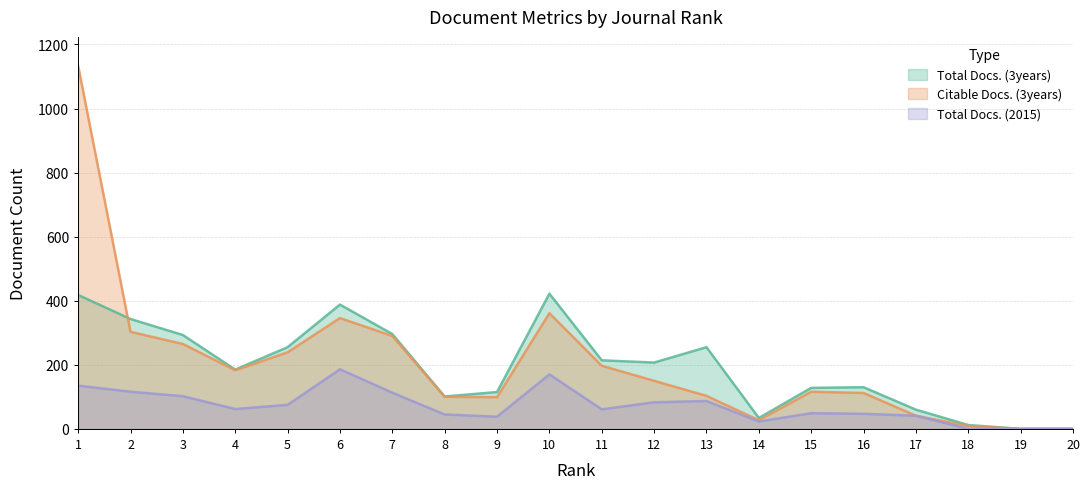

Reading left to right, list all the values displayed in this chart.

Total Docs. (3years): 418	343	293	185	255	388	296	101	115	422	214	207	255	34	128	130	60	12	0	0
Citable Docs. (3years): 1133	303	265	183	239	346	290	100	99	361	197	150	103	27	116	112	41	9	0	0
Total Docs. (2015): 135	116	102	62	75	186	113	45	38	170	61	83	87	23	49	47	41	0	0	0